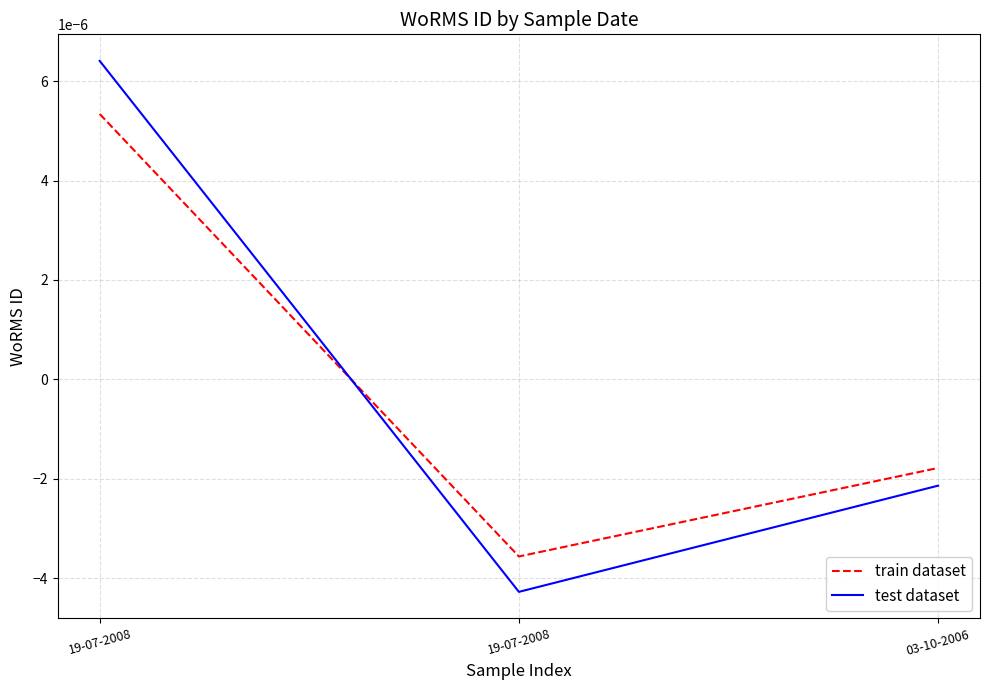

What are all the series names shown in the legend?

train dataset, test dataset